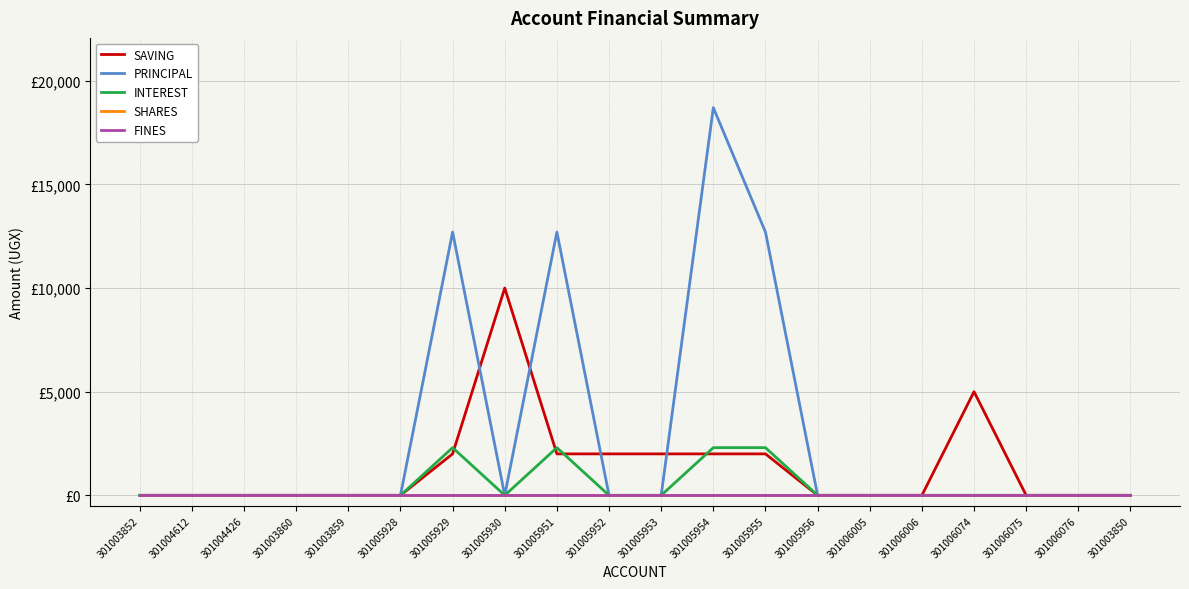

At which label is INTEREST closest to 1150?

301003852